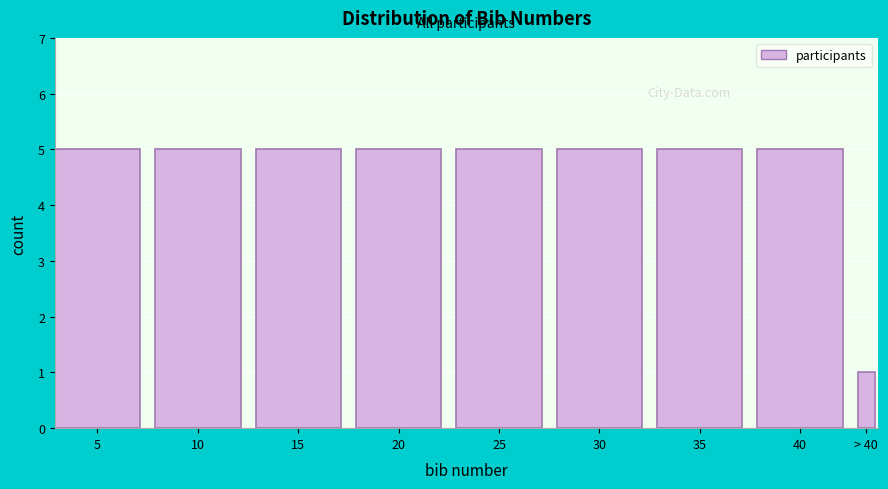

Reading left to right, what are all the values shown in this chart?

5=5	10=5	15=5	20=5	25=5	30=5	35=5	40=5	> 40=1